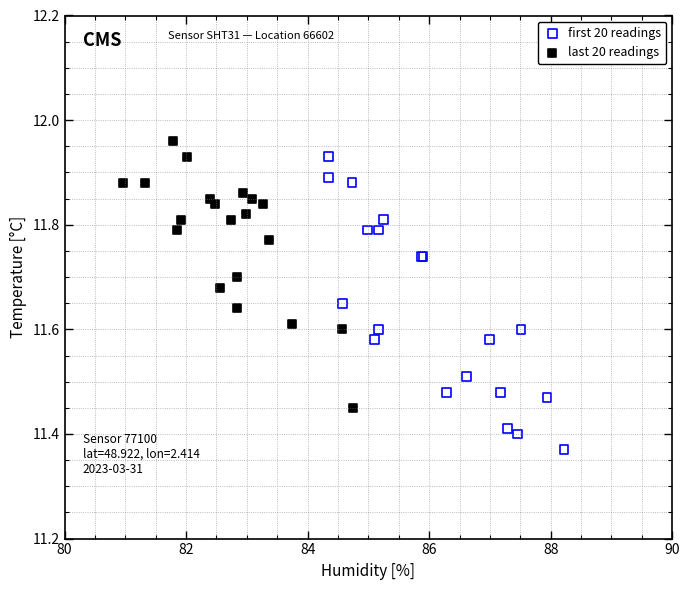

Which series has the largest Y range (max minus min)?

first 20 readings